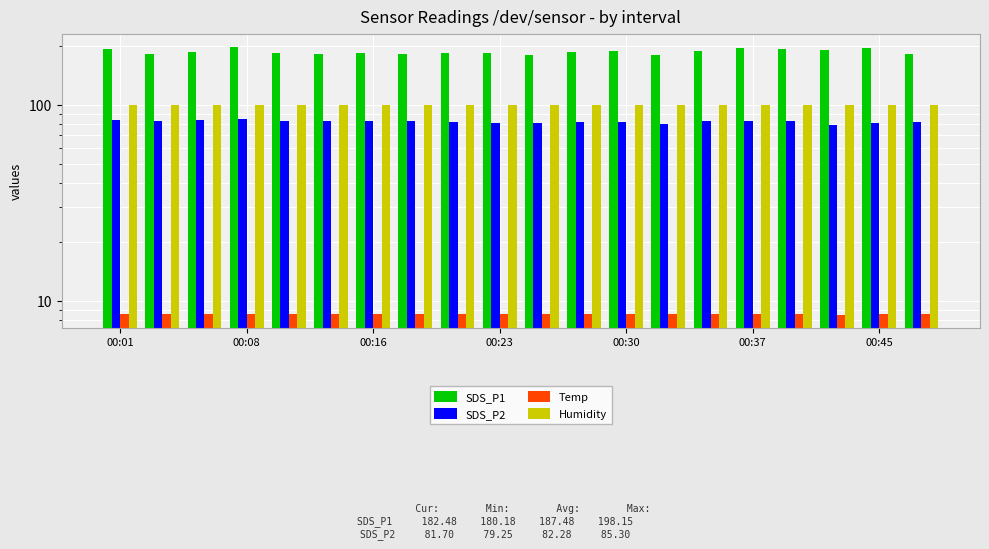

The SDS_P2 series shows 55.3 at 8. True or false?

False